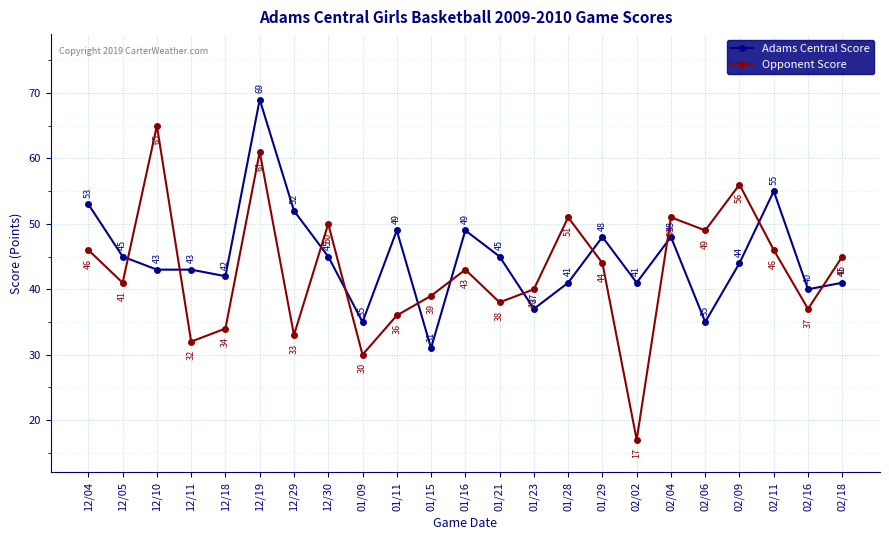

Count the number of data series in this chart.

2